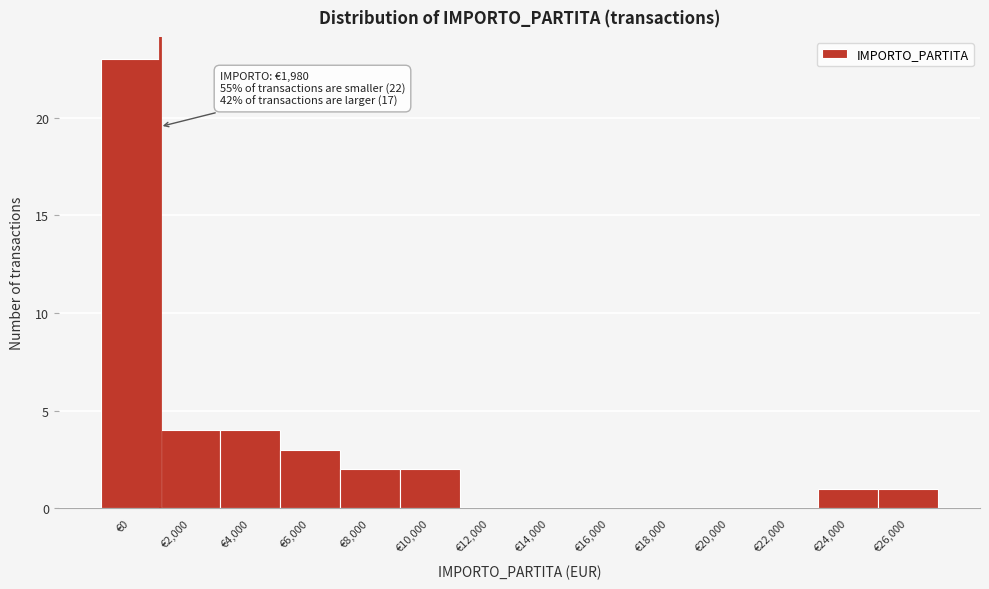

Reading left to right, transcribe all the data shown in this chart.

€0=23	€2,000=4	€4,000=4	€6,000=3	€8,000=2	€10,000=2	€12,000=0	€14,000=0	€16,000=0	€18,000=0	€20,000=0	€22,000=0	€24,000=1	€26,000=1